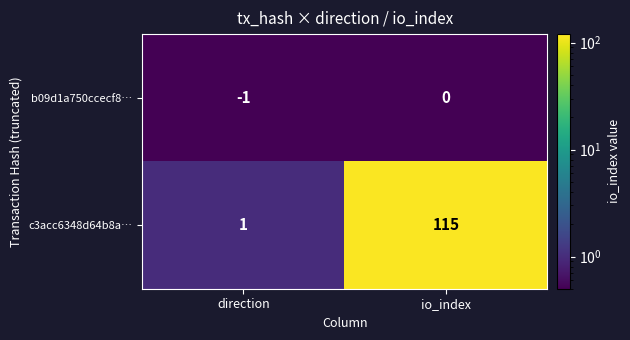

Reading left to right, extract all data points from this chart.

b09d1a750ccecf8…: -1	0
c3acc6348d64b8a…: 1	115